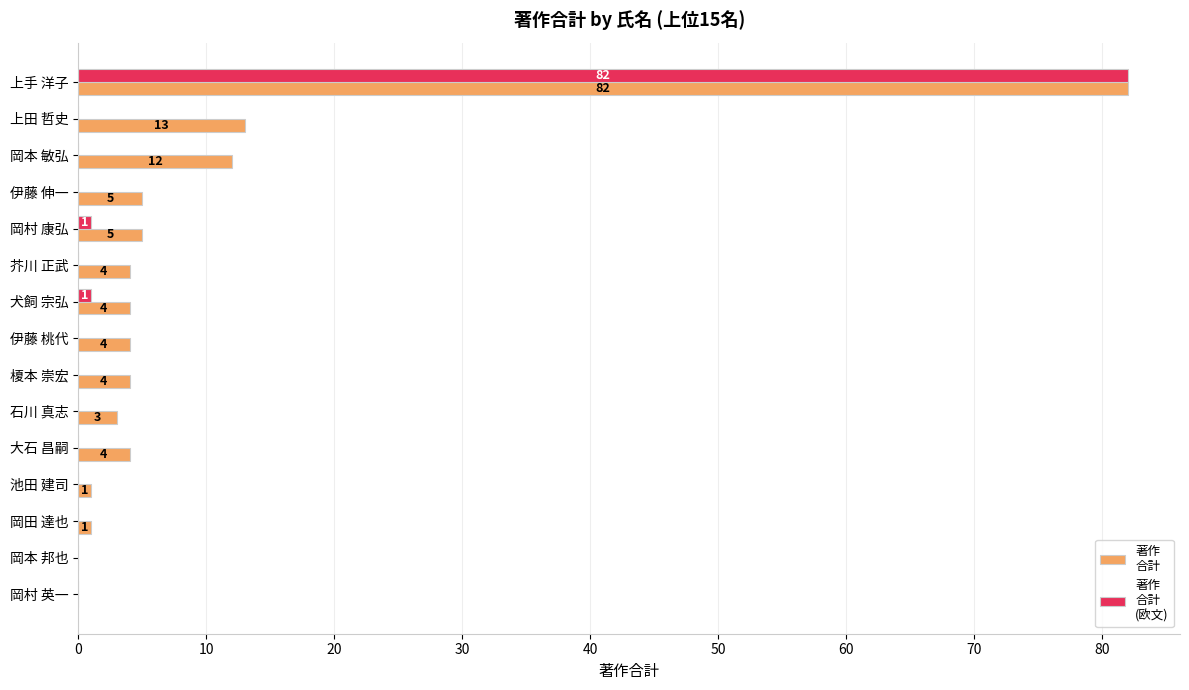

What is the maximum value shown in the chart?

82